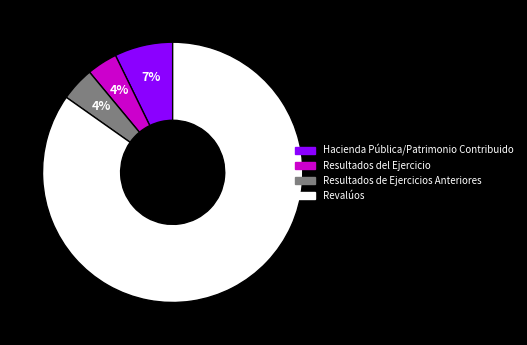

Between Revalúos and Resultados de Ejercicios Anteriores, which is larger?

Revalúos